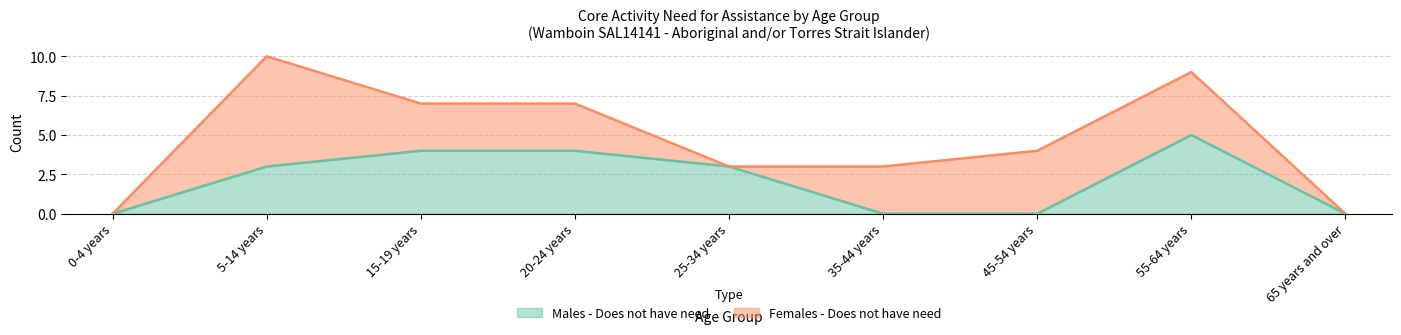

Where is the first local maximum?

55-64 years